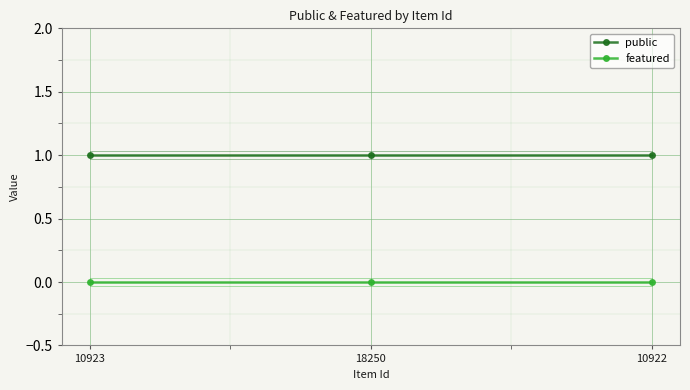

Count the number of categories in the chart.

3